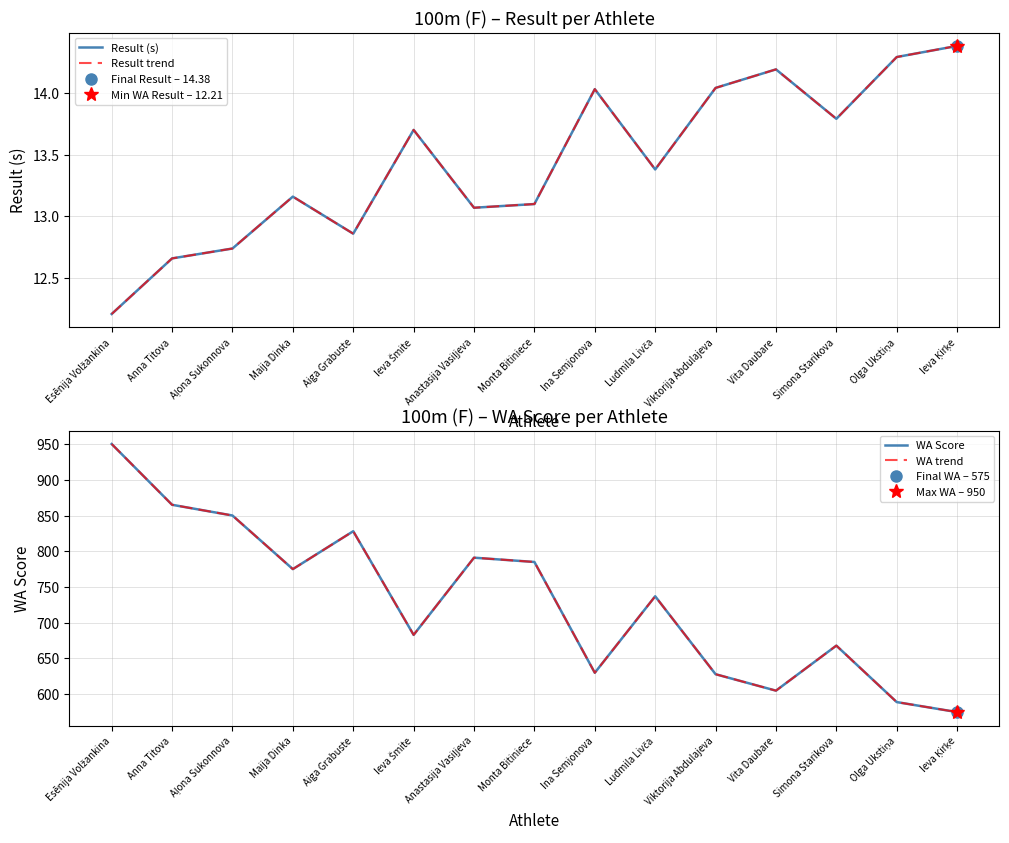

What is the minimum value shown in the chart?

12.2